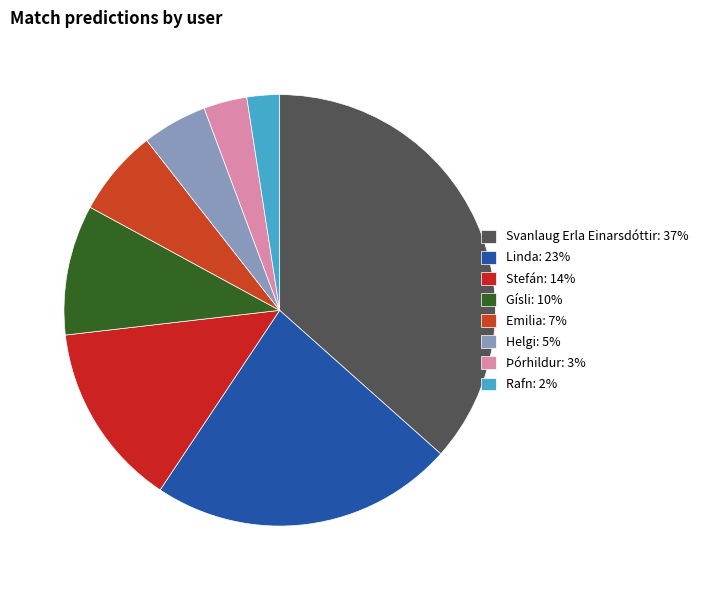

The Stefán slice represents 14% of the pie. True or false?

True